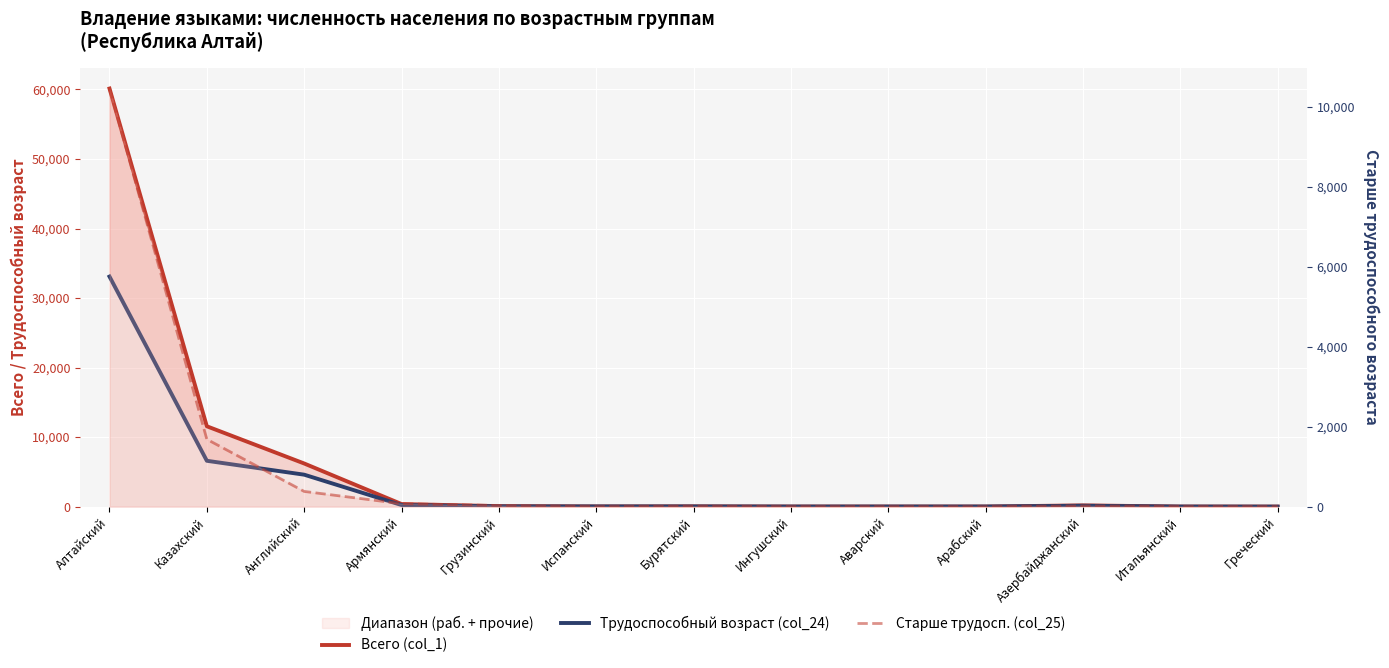

List the series in order of their peak value, highest first.

Всего (col_1), Трудоспособный возраст (col_24), Старше трудосп. (col_25)